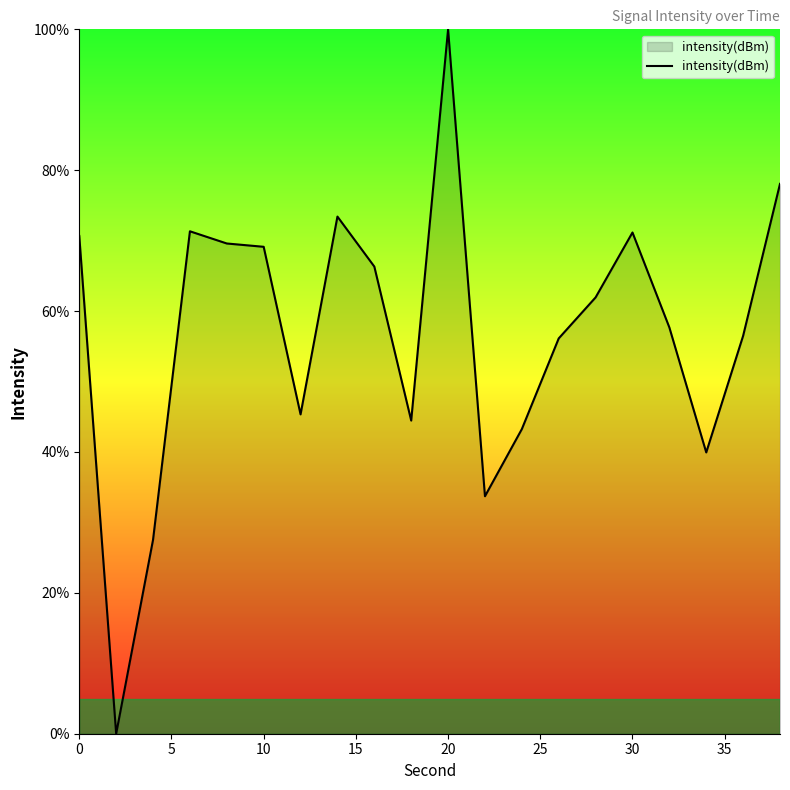

What is the difference between the second highest and second lowest values?

50.5